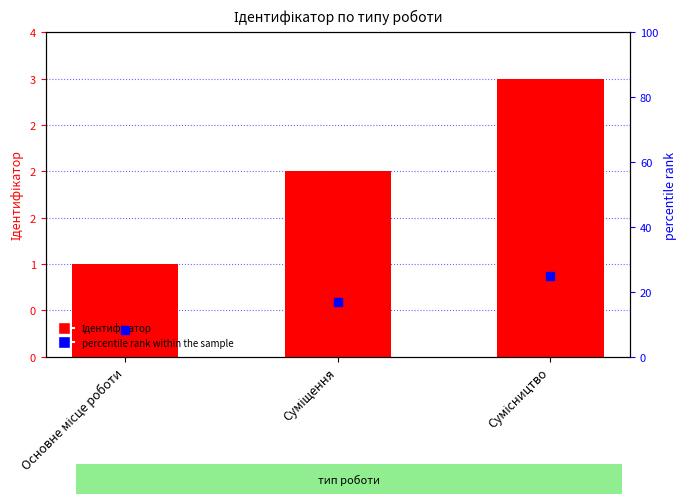

What is the sum of all values?

6